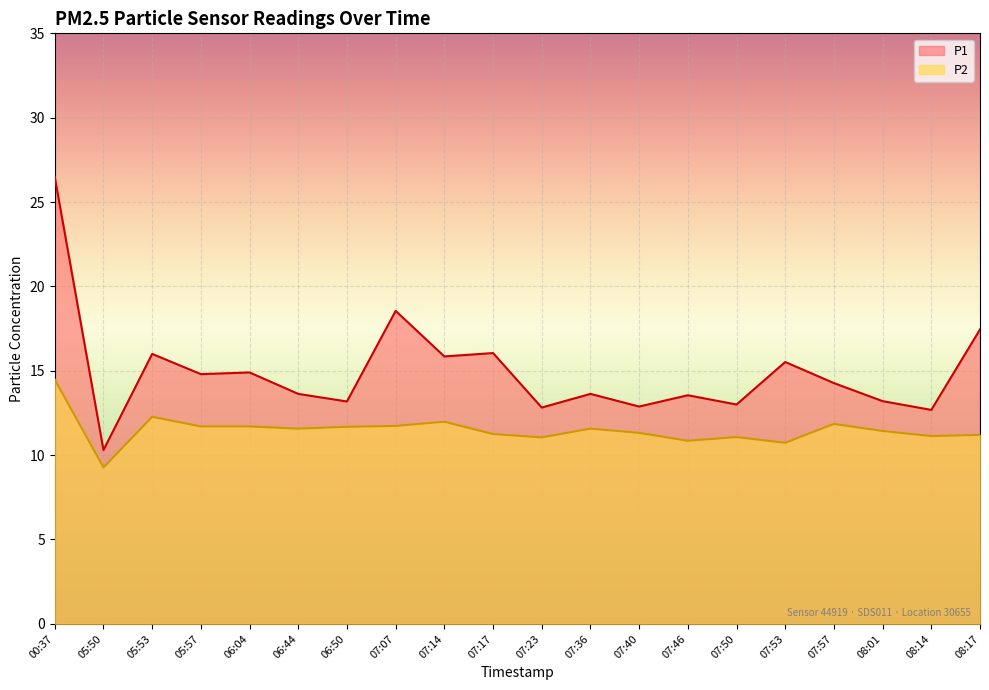

What position from the left is 07:23?

11